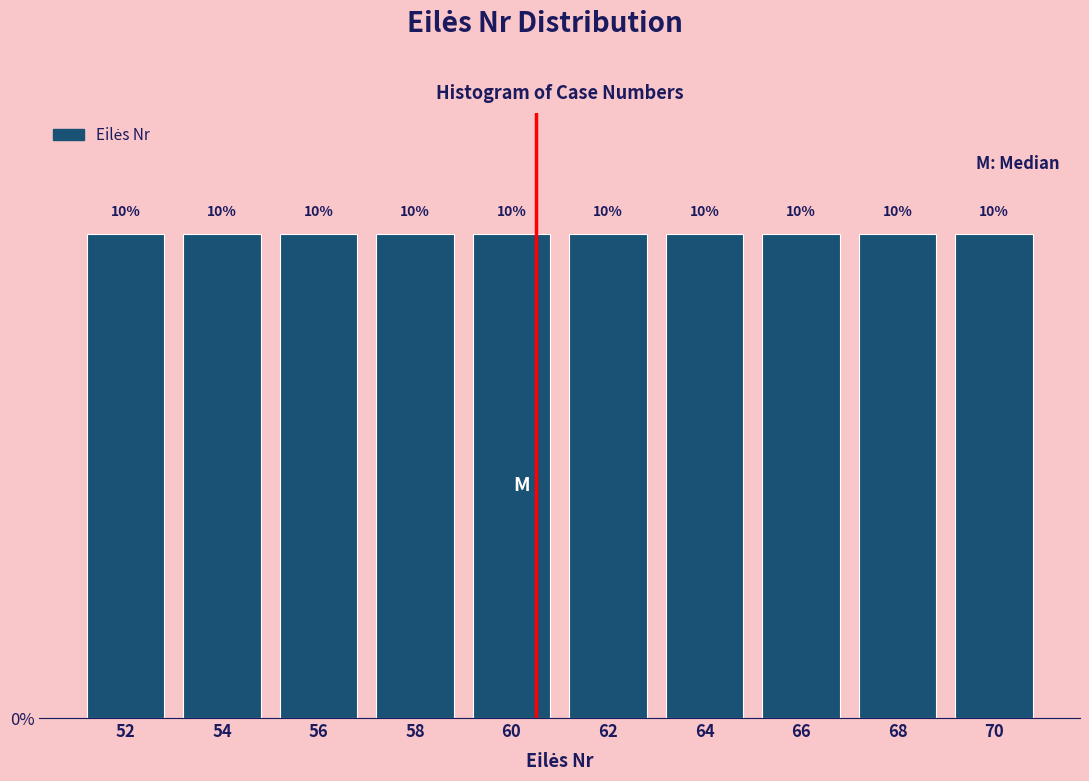

How tall is the bar that spans 57 to 59 on the x-axis?

10